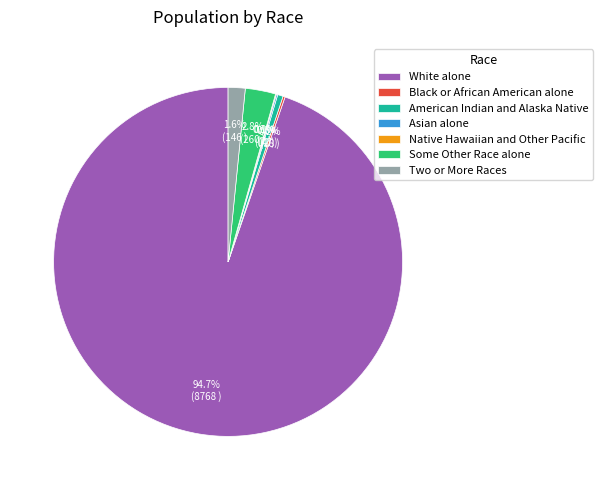

What is the ratio of the value at American Indian and Alaska Native to the value at Two or More Races?

0.3